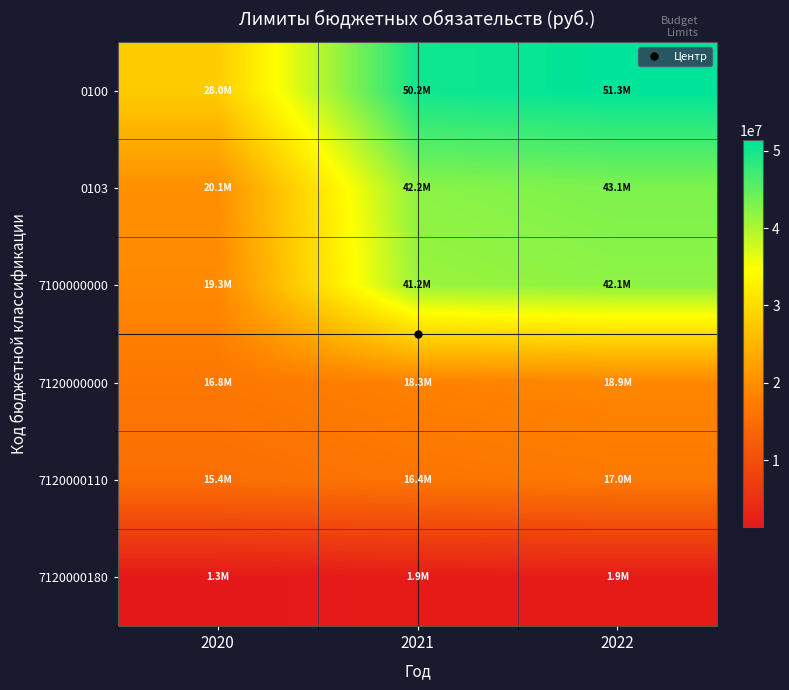

How many series are shown in this chart?

6